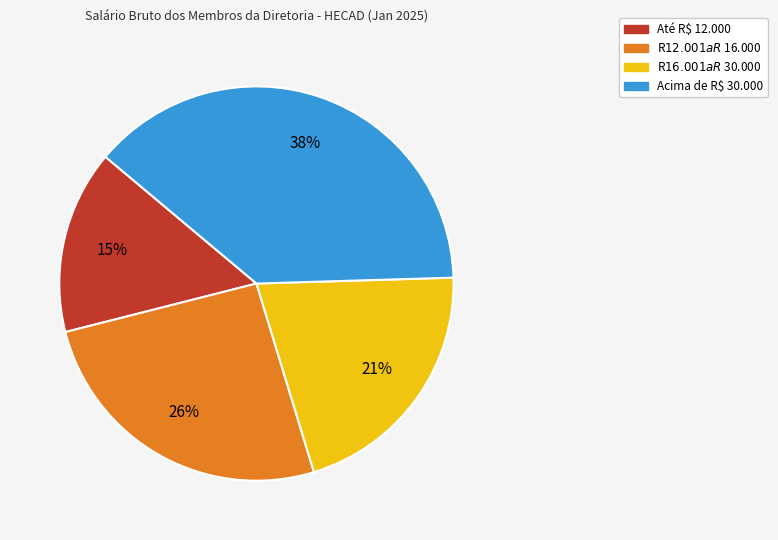

Is there a majority slice in this chart?

No